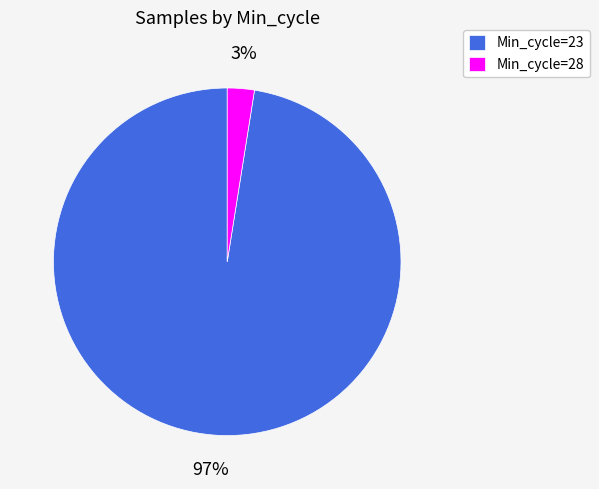

To the nearest percent, what is the average slice percentage?

50%